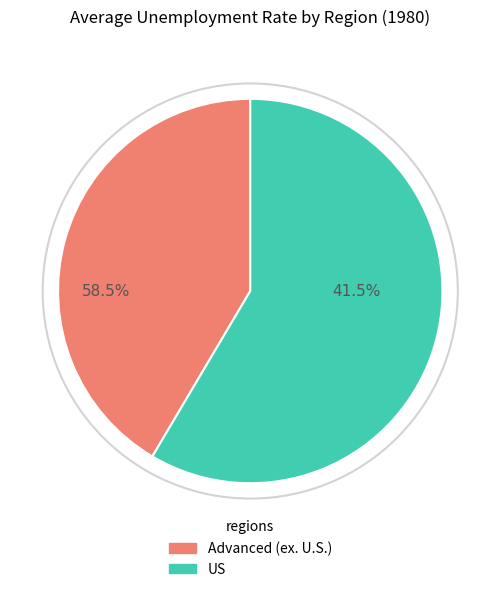

Does US represent more than half of the total?

No